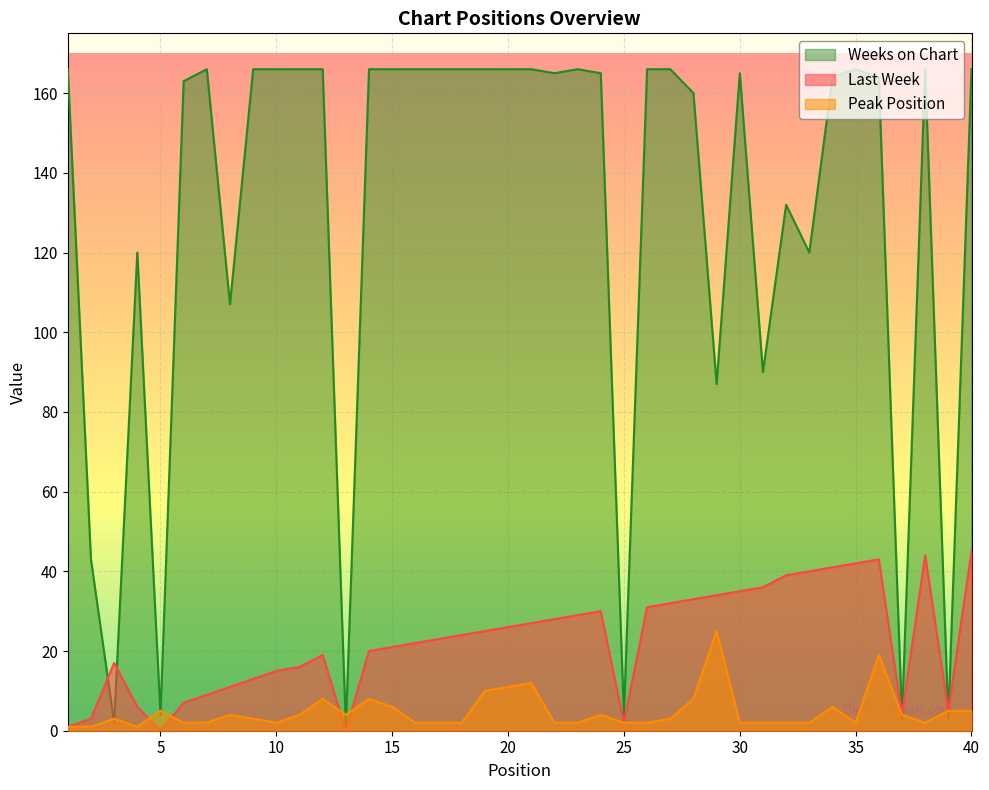

What are all the series names shown in the legend?

Weeks on Chart, Last Week, Peak Position